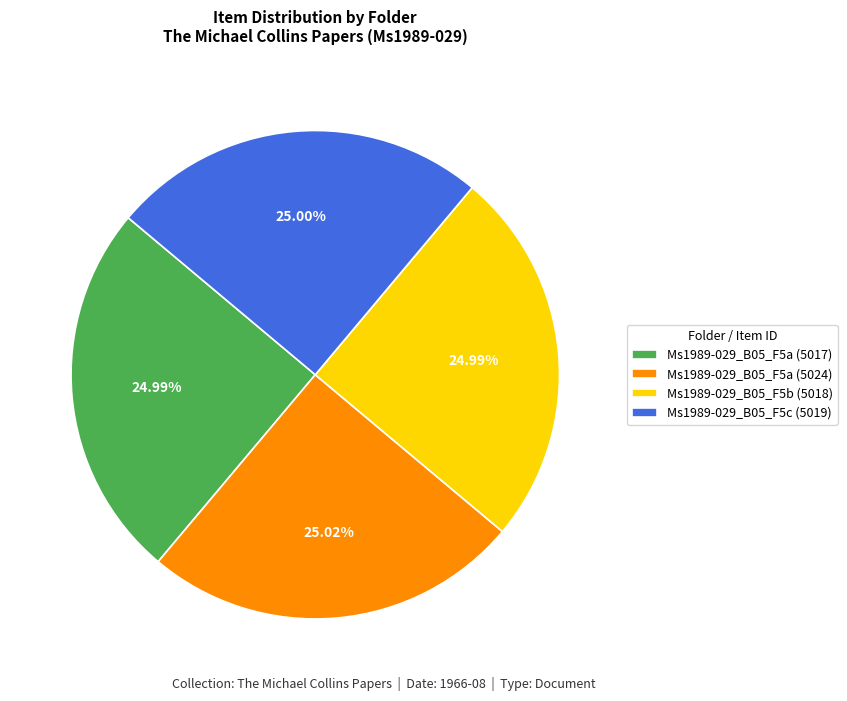

Is Ms1989-029_B05_F5b (5018) the majority of the pie?

No